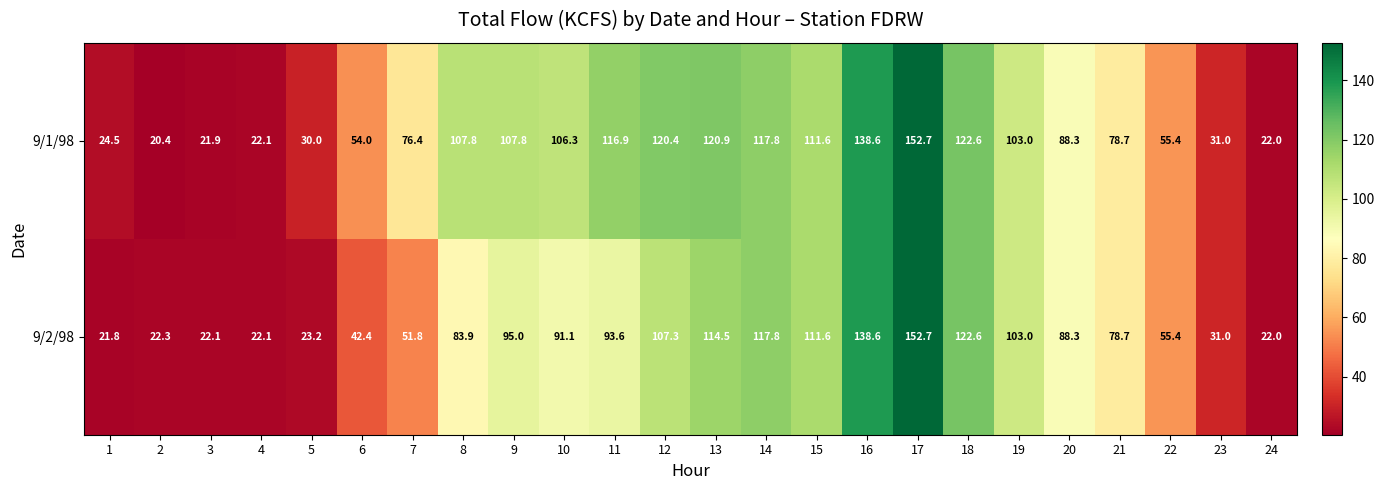

What is the greatest value displayed?

152.7